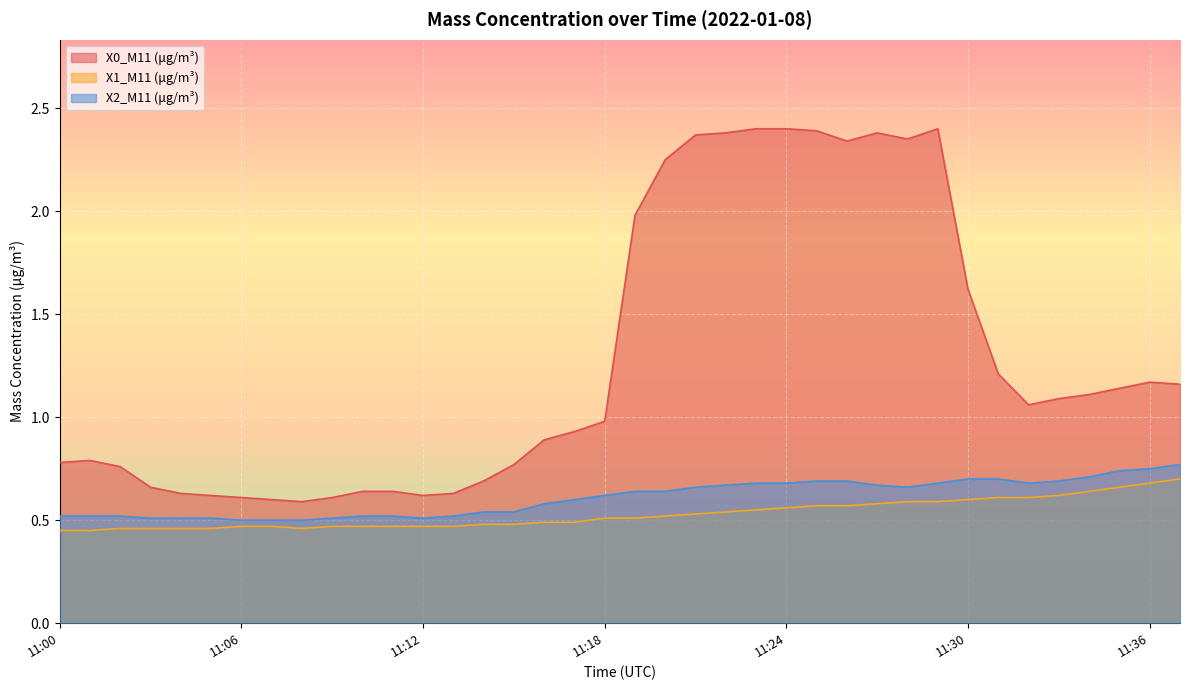

True or false: X1_M11 (μg/m³) and X0_M11 (μg/m³) intersect in this chart.

False